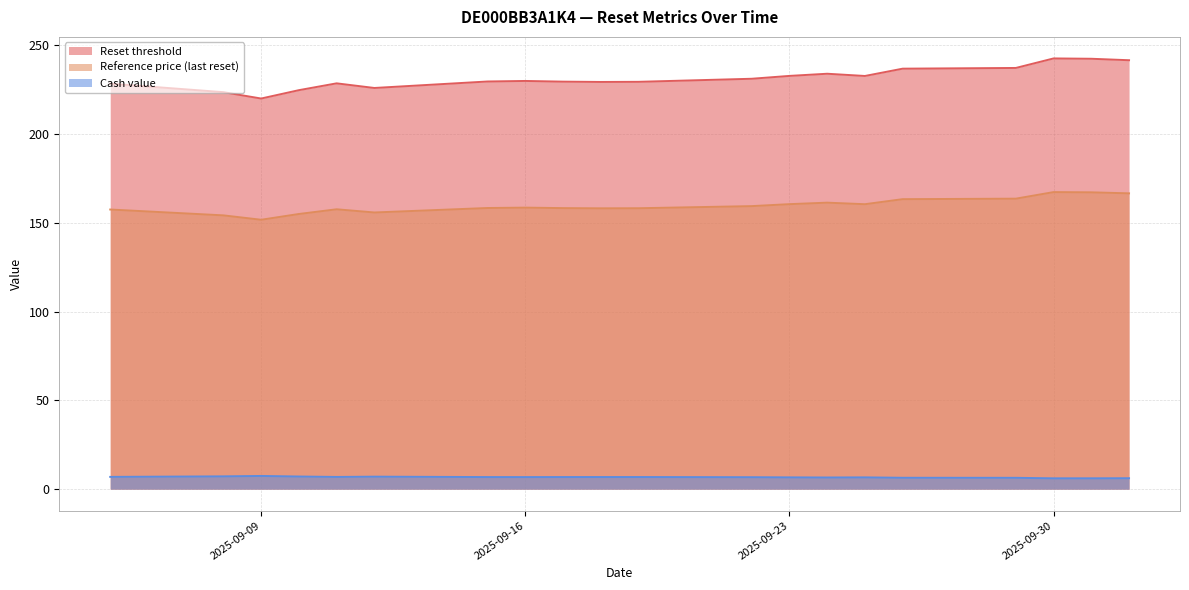

Is it true that Reset threshold equals 110.1 at 2025-09-18?

False